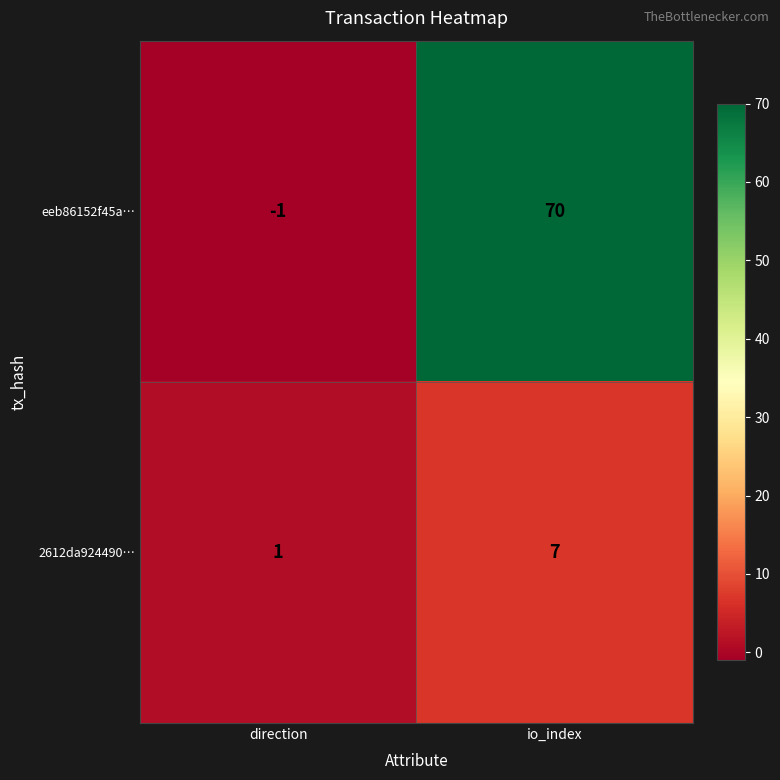

Rank the series by their maximum value, from highest to lowest.

eeb86152f45a…, 2612da924490…